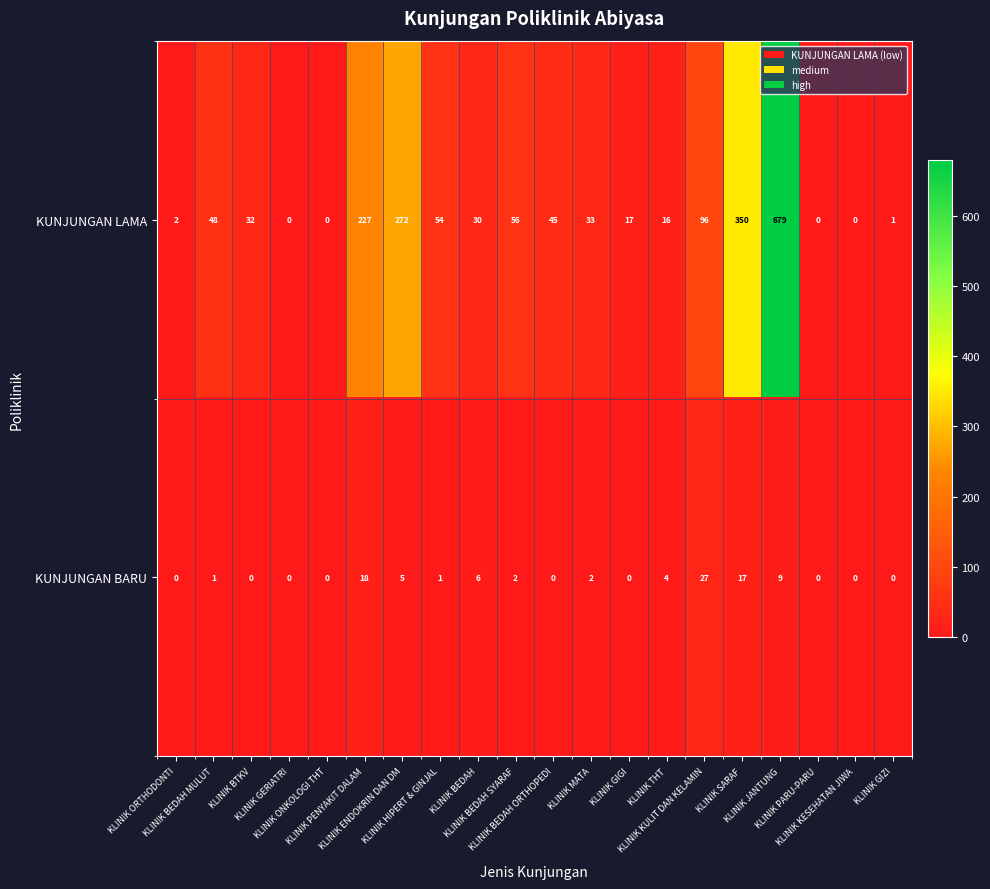

What is the difference between the maximum and minimum values in the KUNJUNGAN BARU series?

27